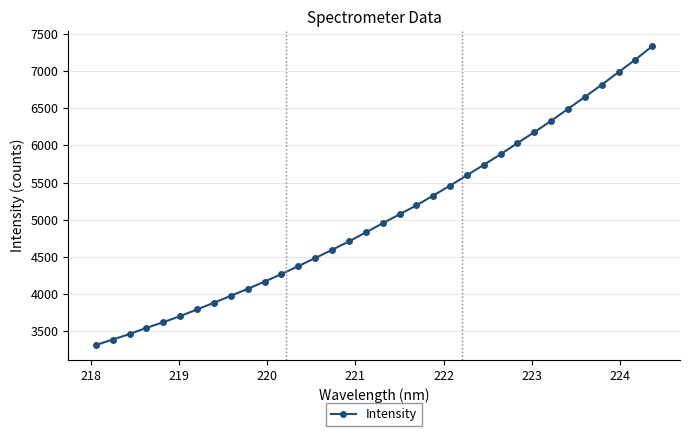

What is the difference between the maximum and minimum values?

4023.5